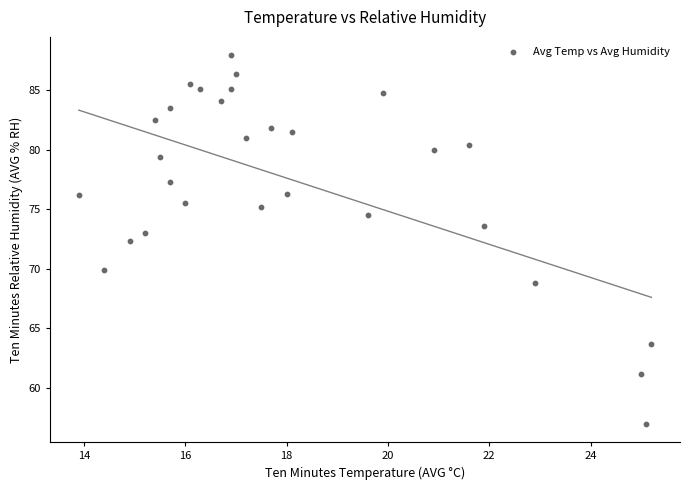

What is the range of X values (max minus min)?

11.3